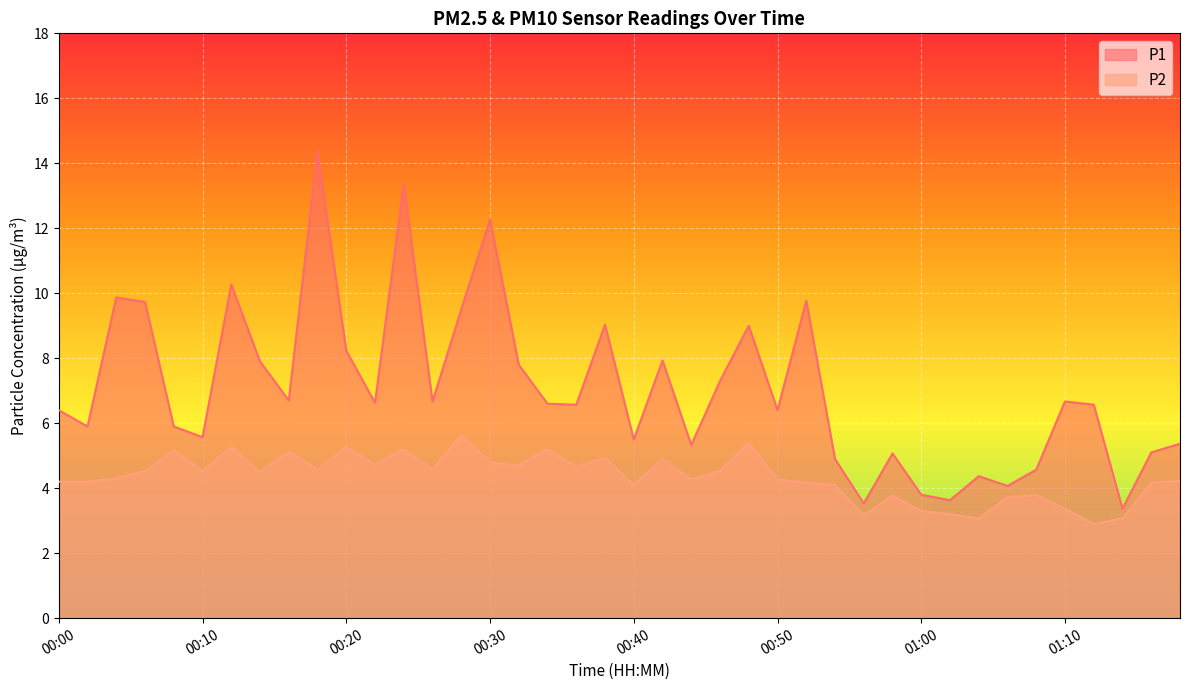

What value does the P2 series have at 00:26?

4.6